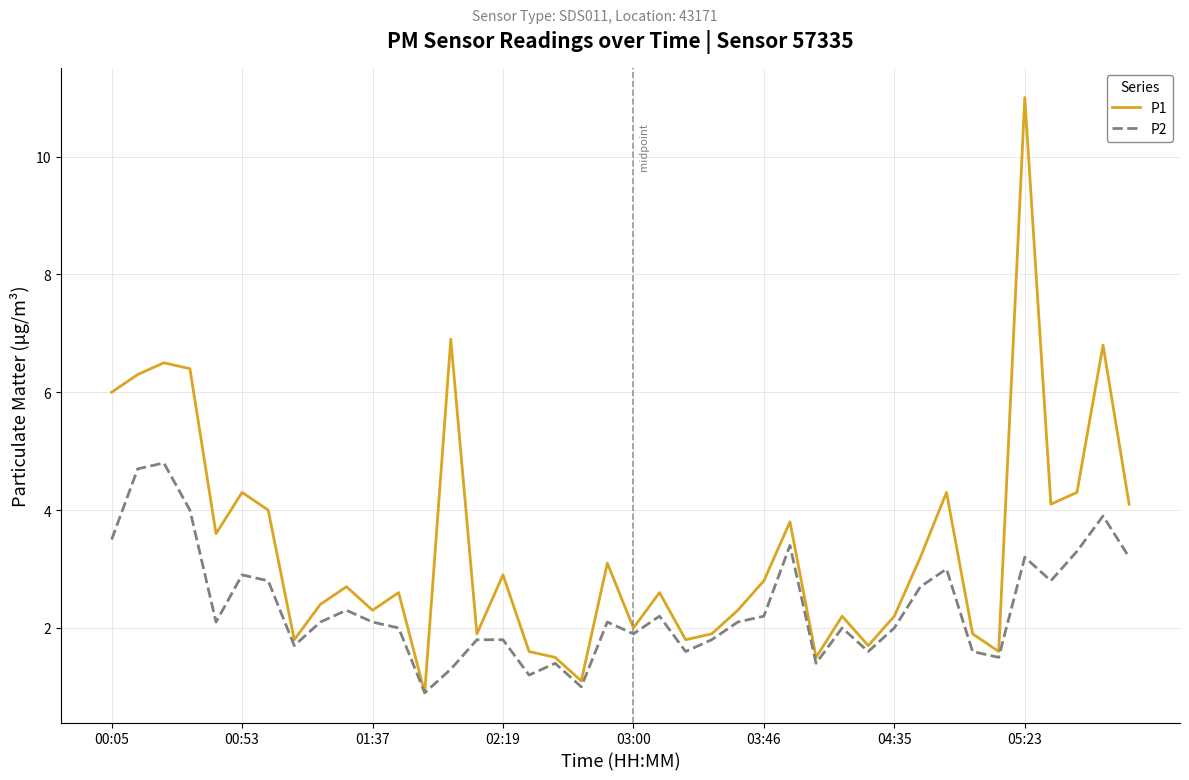

What is the greatest value displayed?

11.0